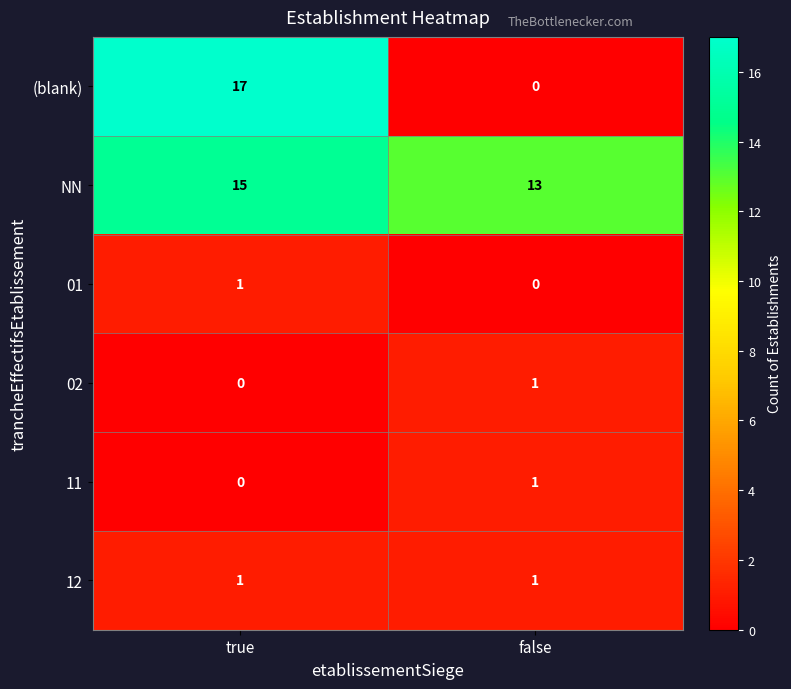

What is the sum of the (blank) values at true and false?

17